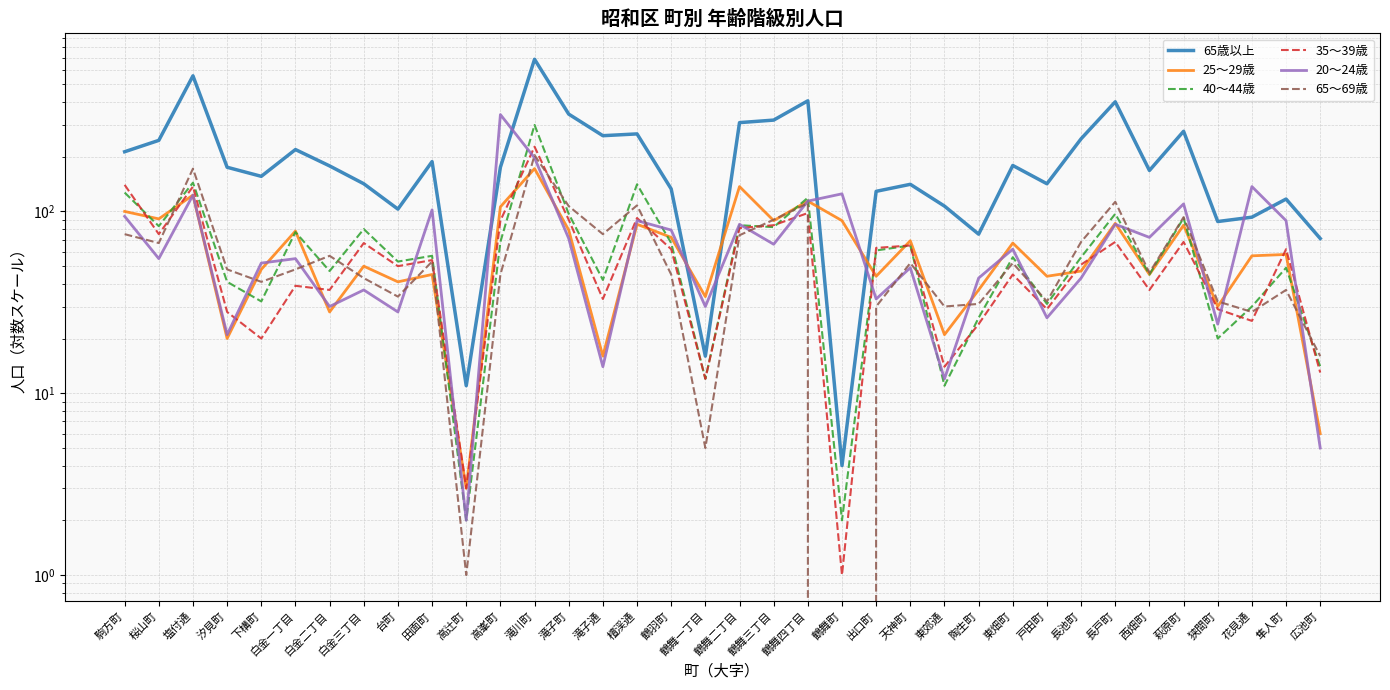

Between which two adjacent categories do 65～69歳 and 25～29歳 first intersect?

桜山町 and 塩付通